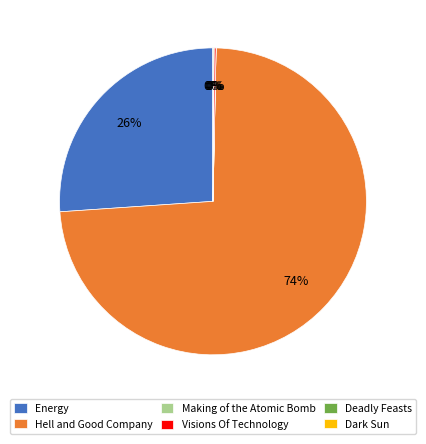

Which slice is the largest?

Hell and Good Company